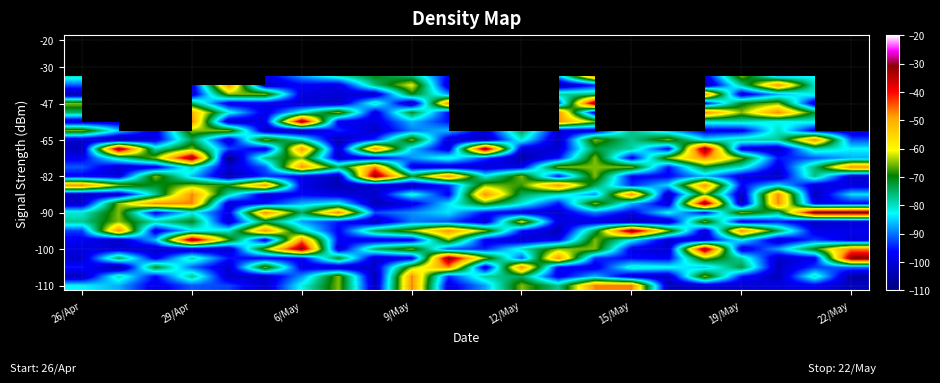

What is the smallest value displayed?

-109.7